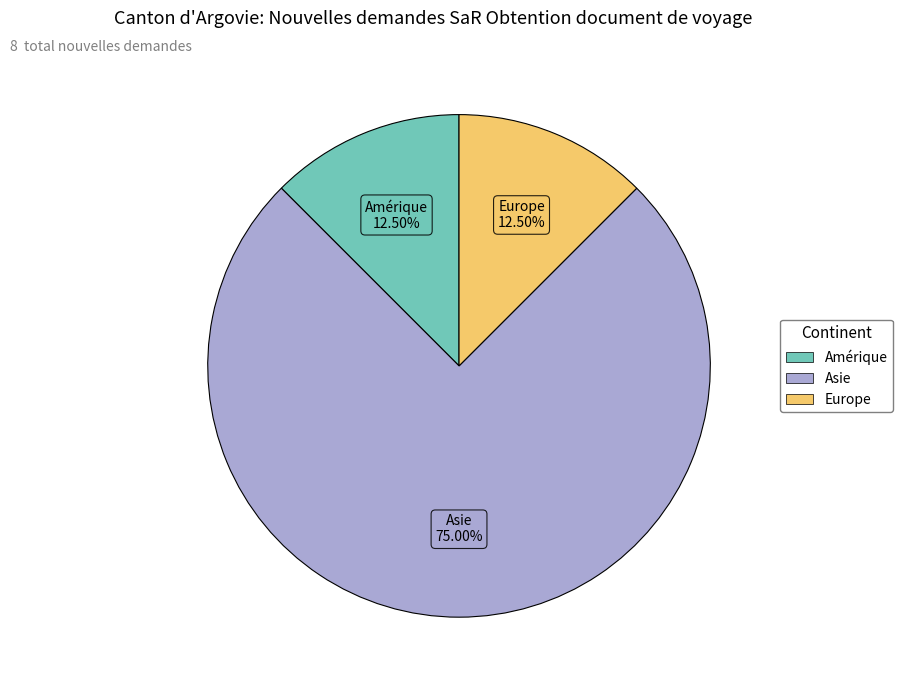

Is there a majority slice in this chart?

Yes